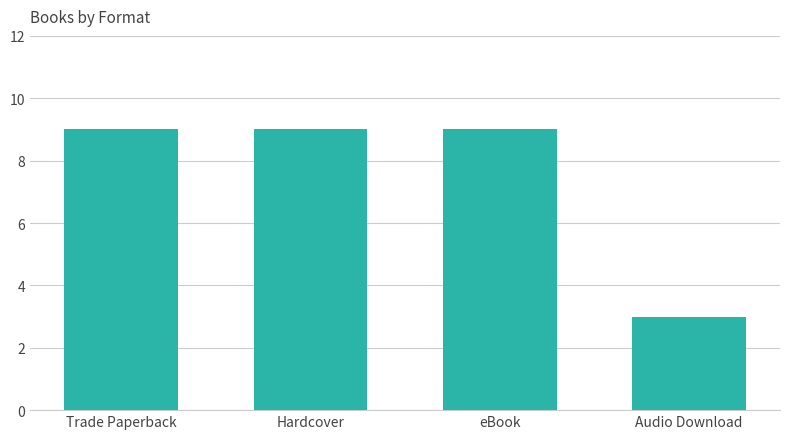

What is the smallest value displayed?

3